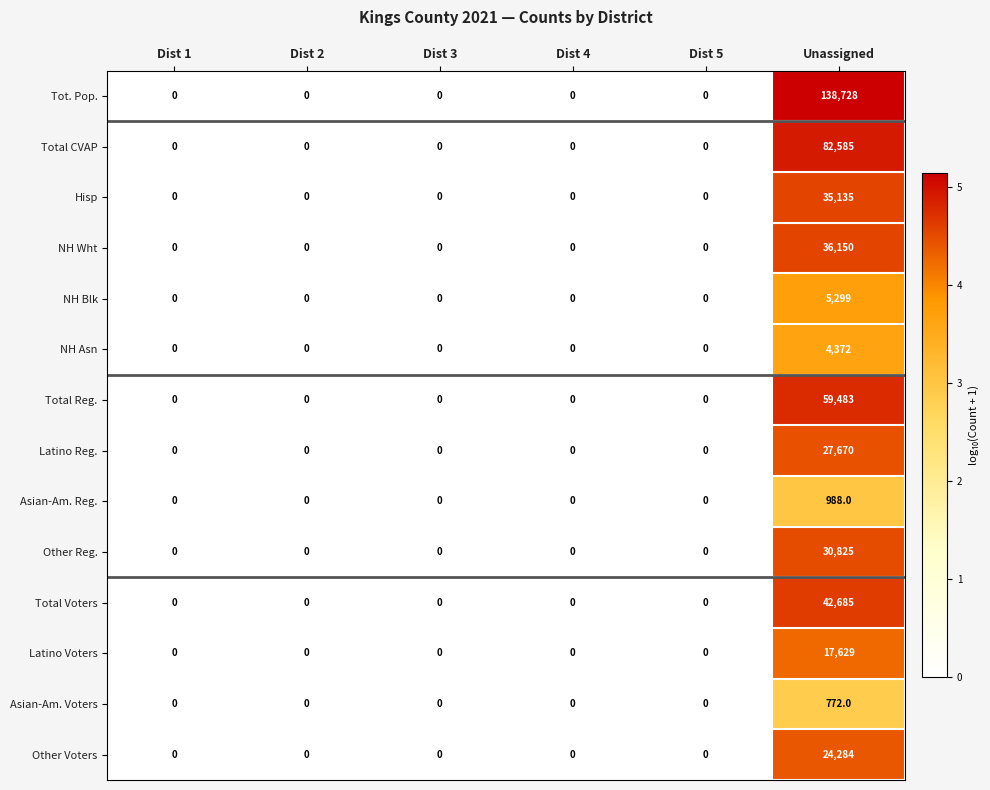

What is the difference between the NH Asn values at Dist 5 and Unassigned?

4372